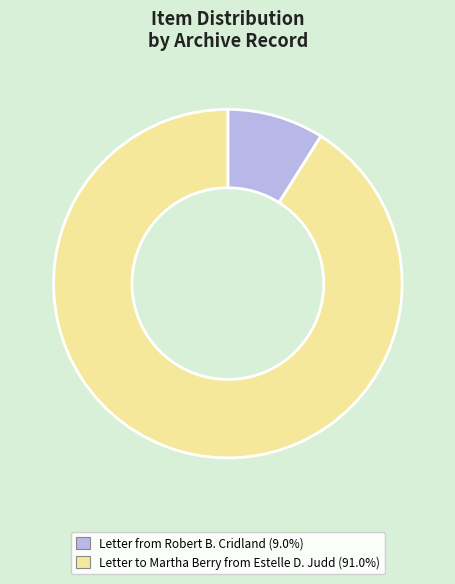

Is there any slice that represents more than half of the pie?

Yes